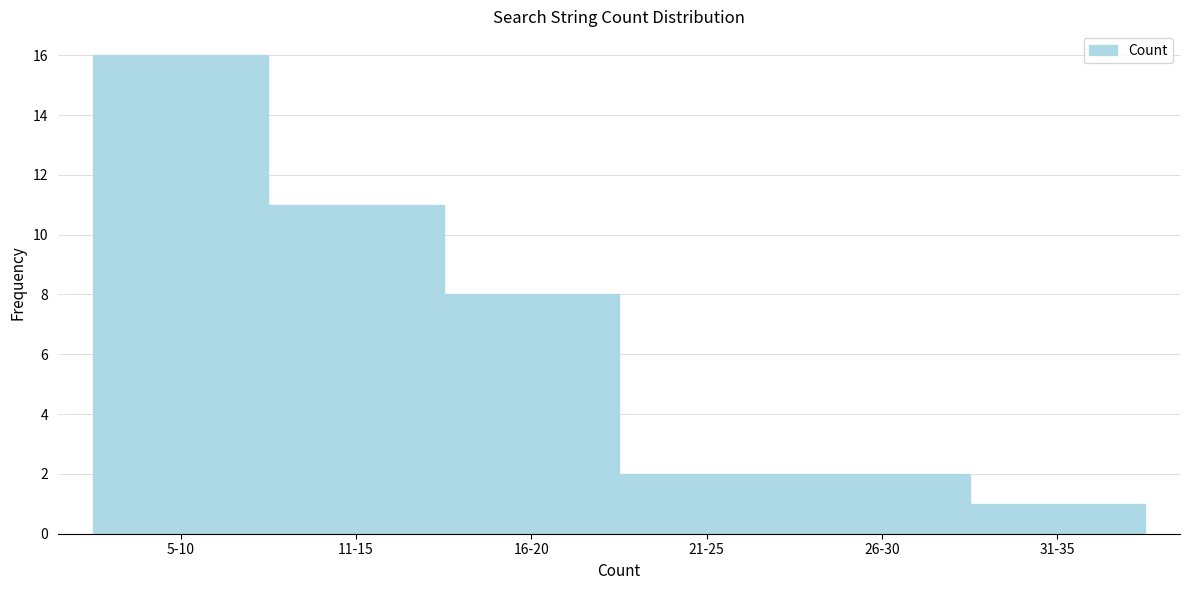

Reading left to right, list all the values displayed in this chart.

16	11	8	2	2	1